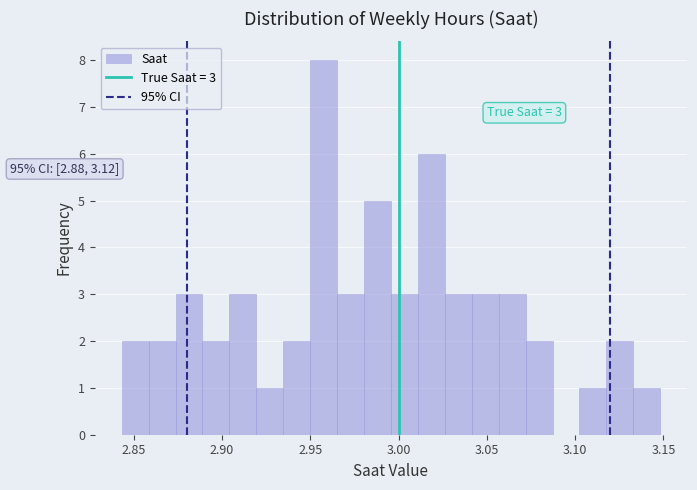

Around what value on the x-axis is the tallest bar? Give the approximate position of its centre, as read against the axis.

2.960